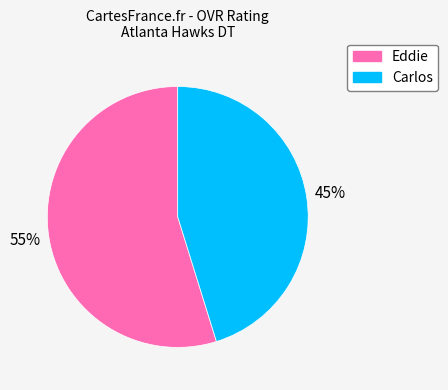

How many segments does this pie chart have?

2